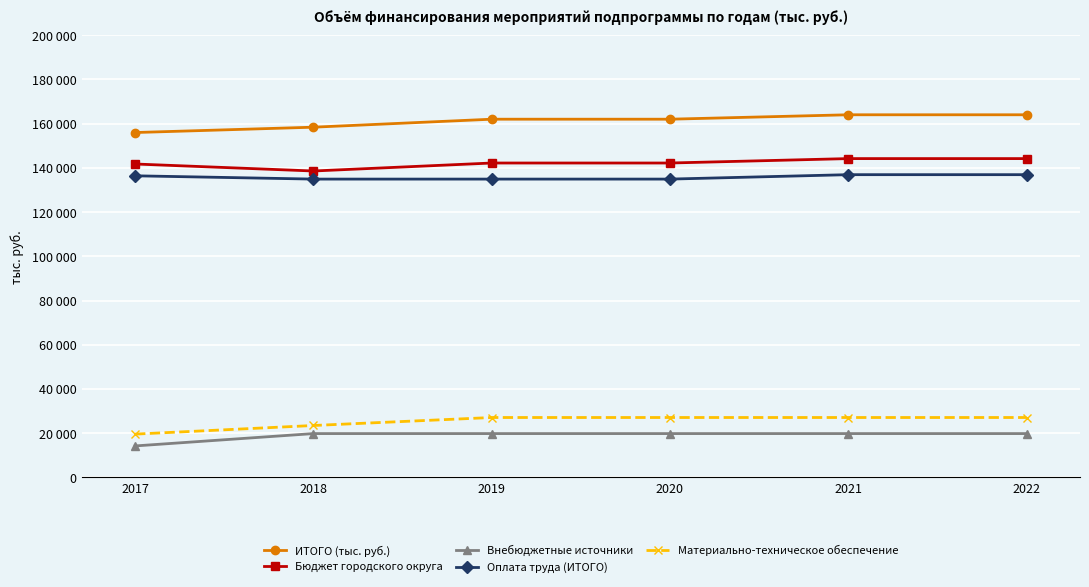

Which series has the largest range (max minus min)?

ИТОГО (тыс. руб.)